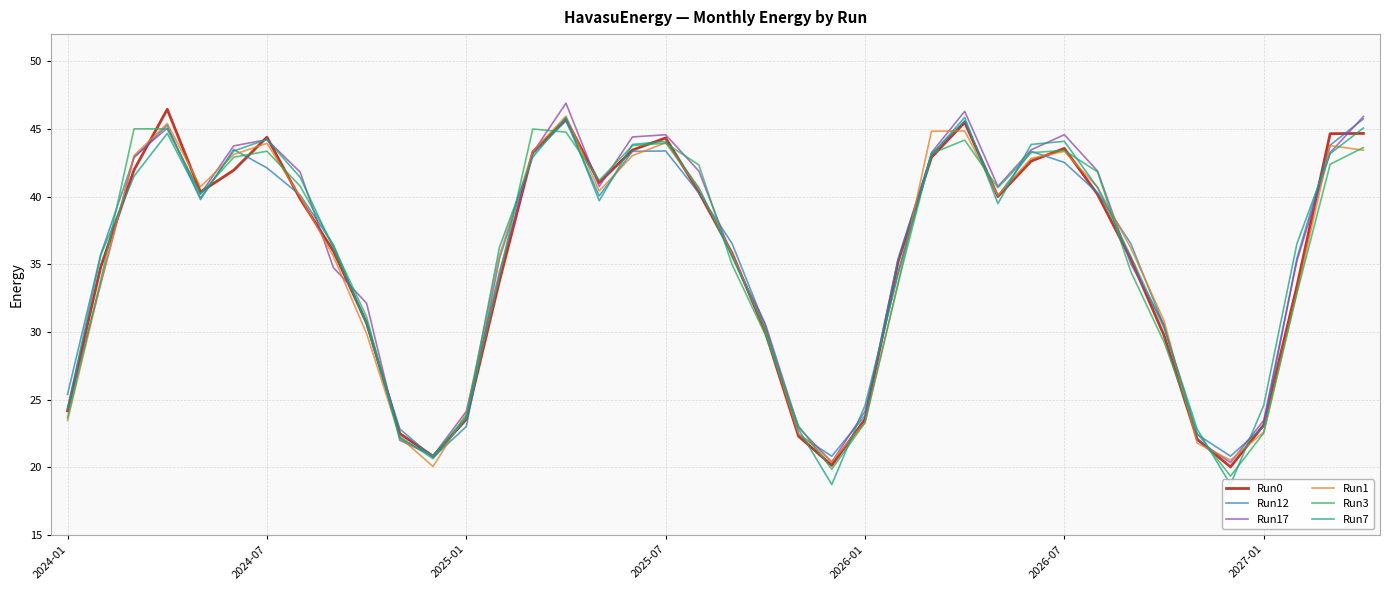

What are all the series names shown in the legend?

Run0, Run12, Run17, Run1, Run3, Run7